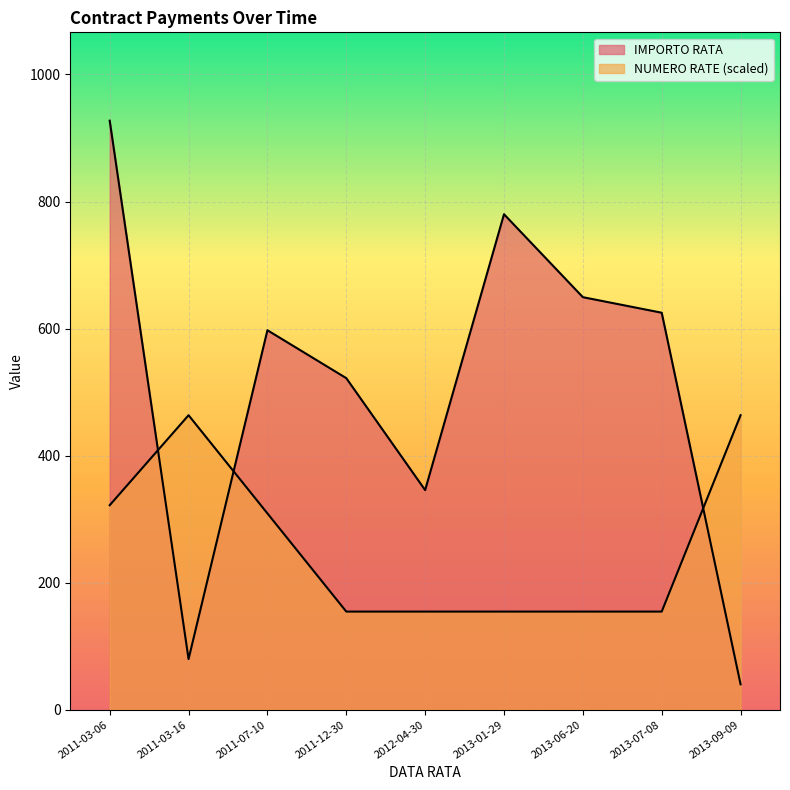

Where is the first local maximum for IMPORTO RATA?

2011-07-10